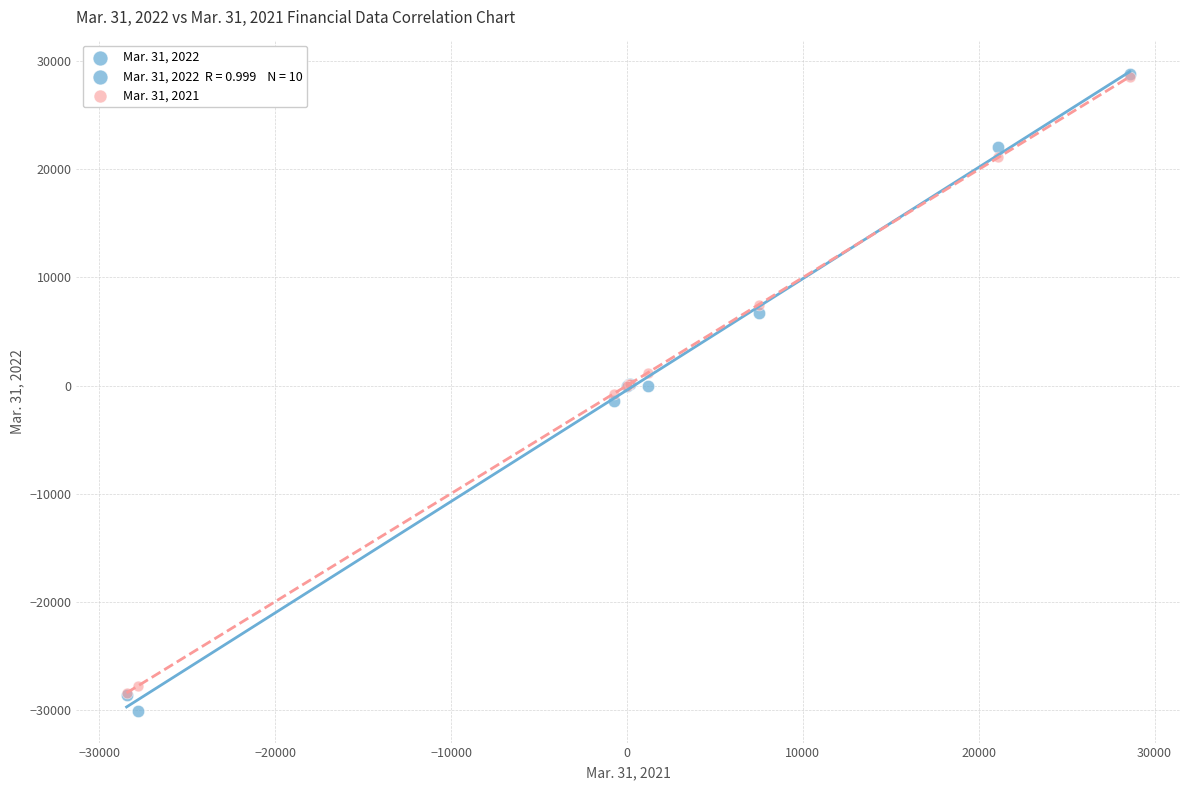

Which series contains the lowest Y value?

Mar. 31, 2022